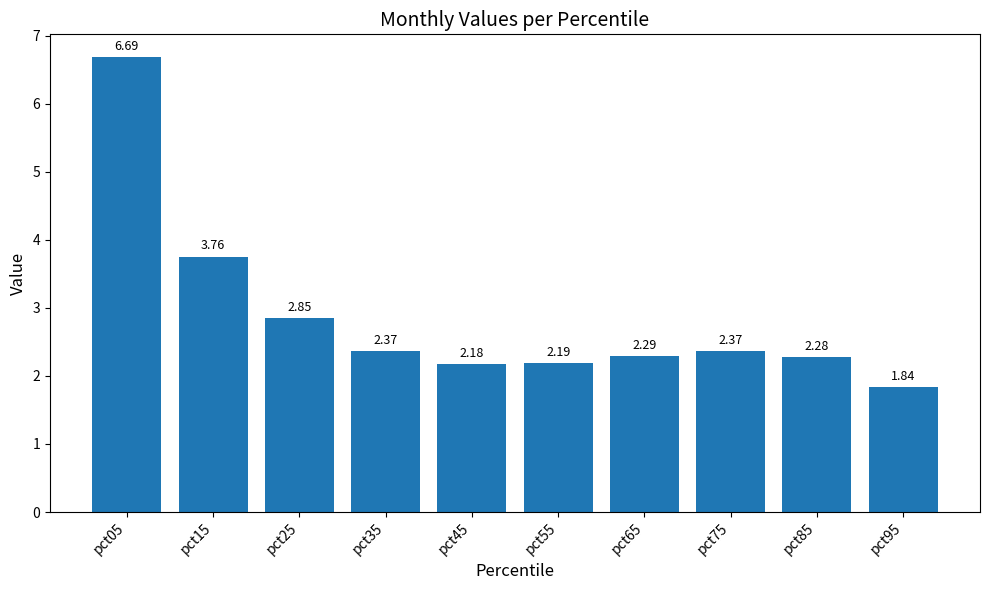

What is the sum of the values at pct55 and pct25?

5.0